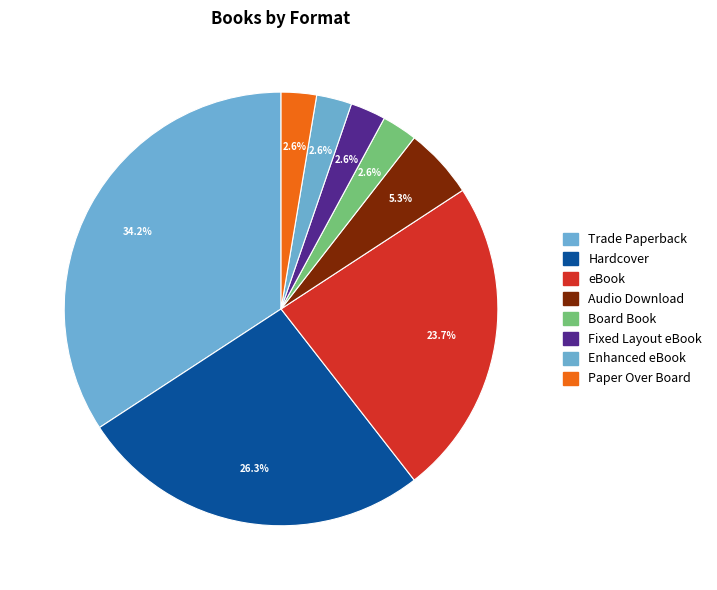

How many segments does this pie chart have?

8